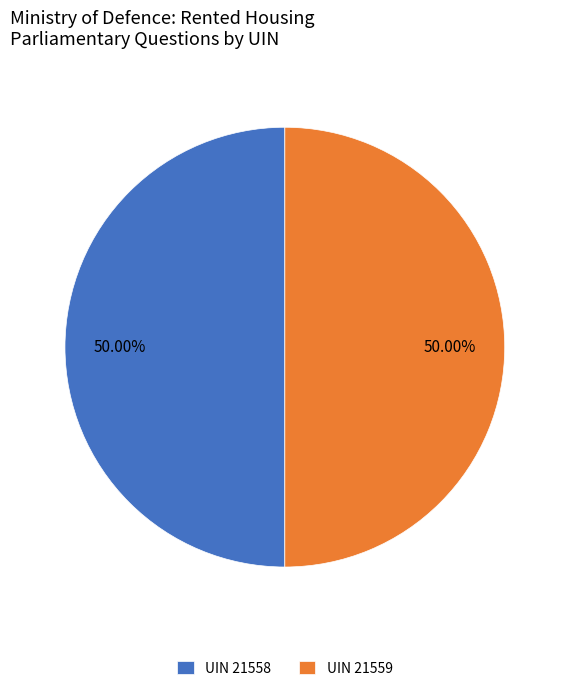

Approximately how many times larger is the value at UIN 21558 compared to UIN 21559?

1.0